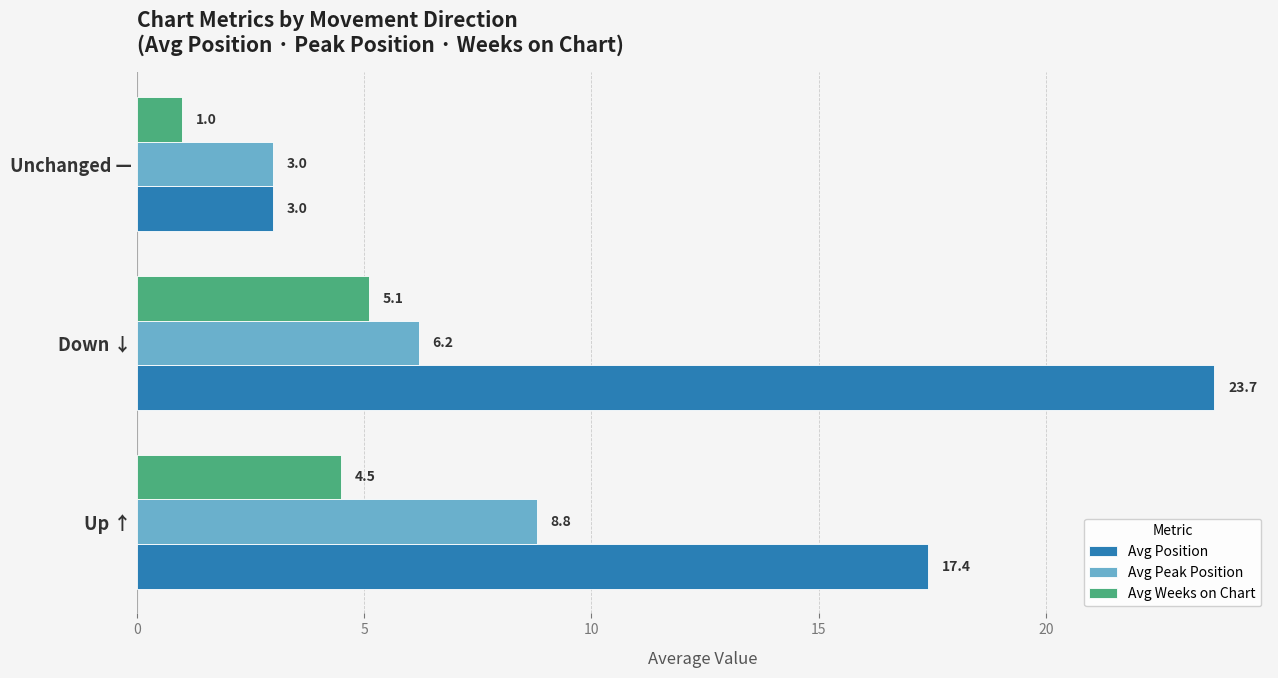

List the series in order of their overall mean, highest first.

Avg Position, Avg Peak Position, Avg Weeks on Chart